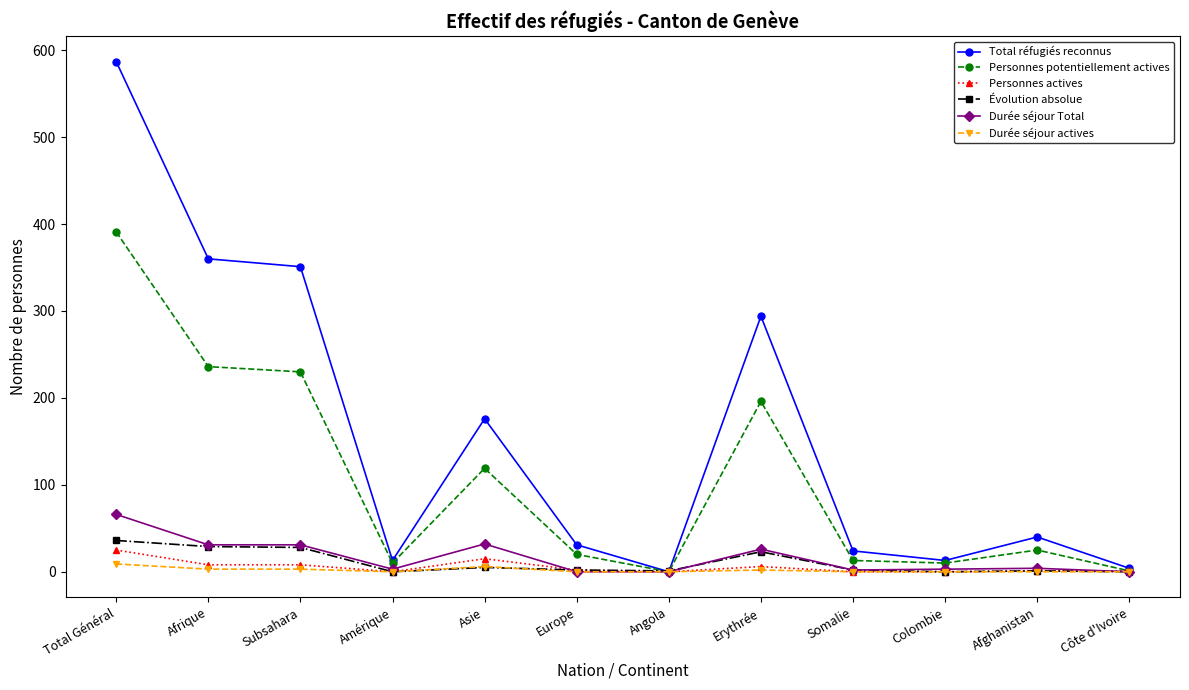

Which series has the widest spread of values?

Total réfugiés reconnus